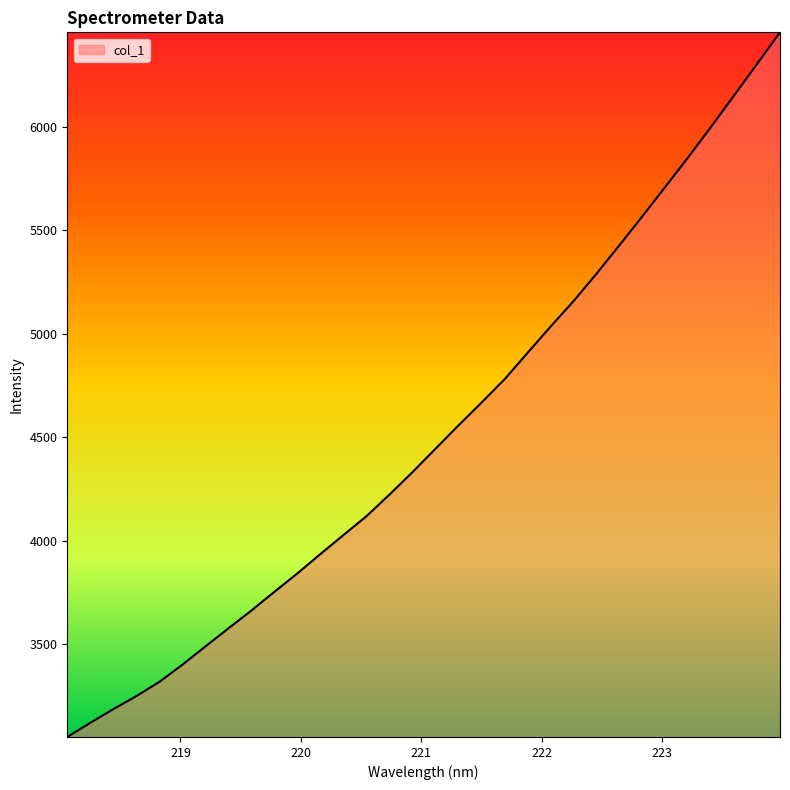

What is the greatest value displayed?

6455.8